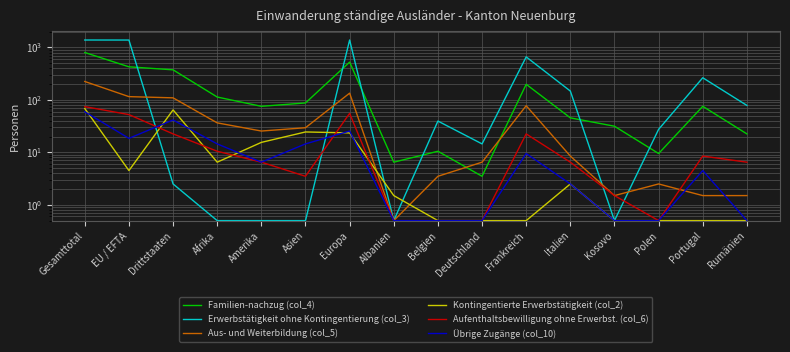

What are all the series names shown in the legend?

Familien-nachzug (col_4), Erwerbstätigkeit ohne Kontingentierung (col_3), Aus- und Weiterbildung (col_5), Kontingentierte Erwerbstätigkeit (col_2), Aufenthaltsbewilligung ohne Erwerbst. (col_6), Übrige Zugänge (col_10)